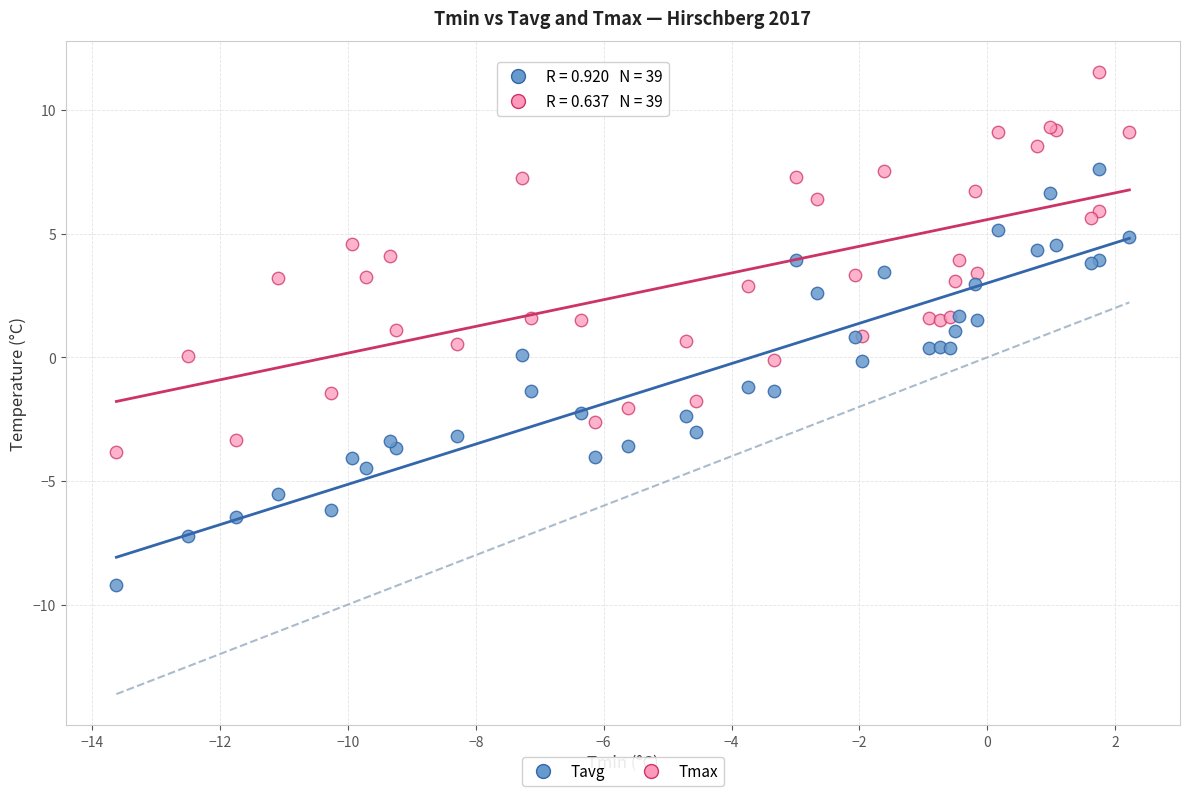

Which series reaches the minimum Y coordinate?

Tavg